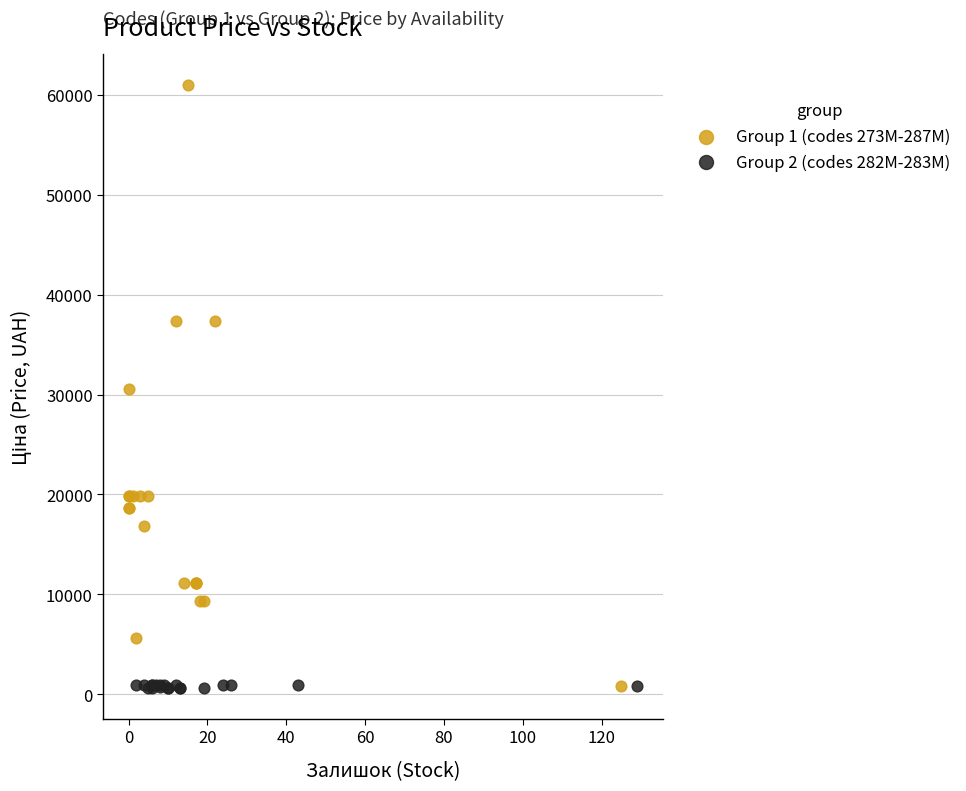

Which series contains the highest Y value?

Group 1 (codes 273M-287M)